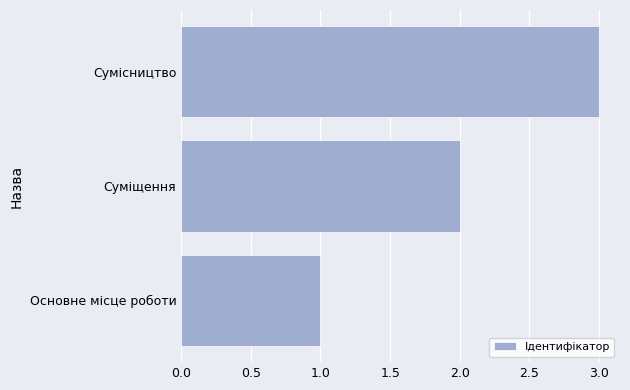

What is the approximate value at Сумісництво?

3